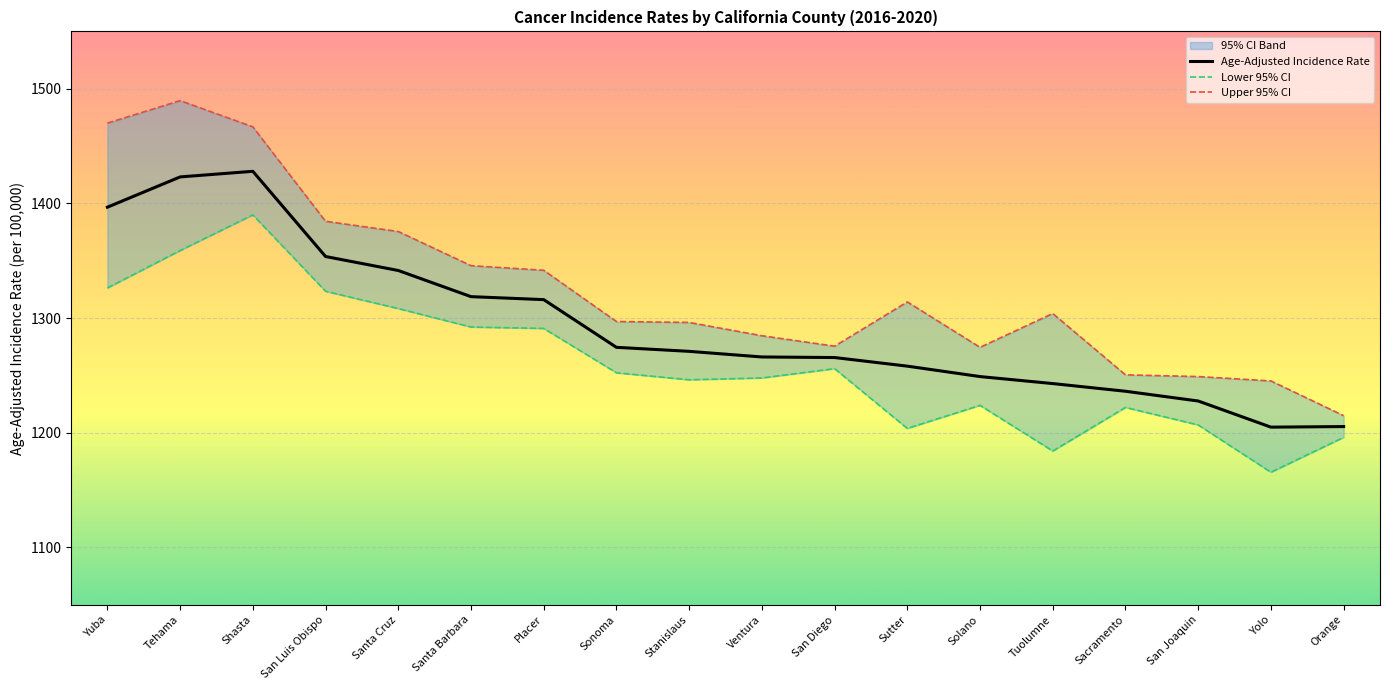

What is the difference between the maximum and minimum values in the Age-Adjusted Incidence Rate series?

223.1